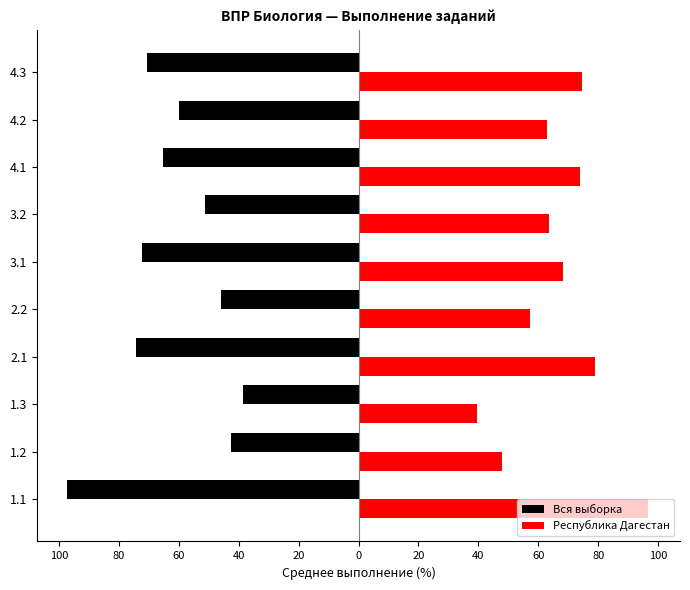

Reading left to right, extract all data points from this chart.

Вся выборка: -97.3	-42.6	-38.6	-74.3	-45.8	-72.3	-51.3	-65.1	-59.8	-70.5
Республика Дагестан: 96.4	47.9	39.6	79.0	57.2	68.2	63.4	74.0	63.0	74.7